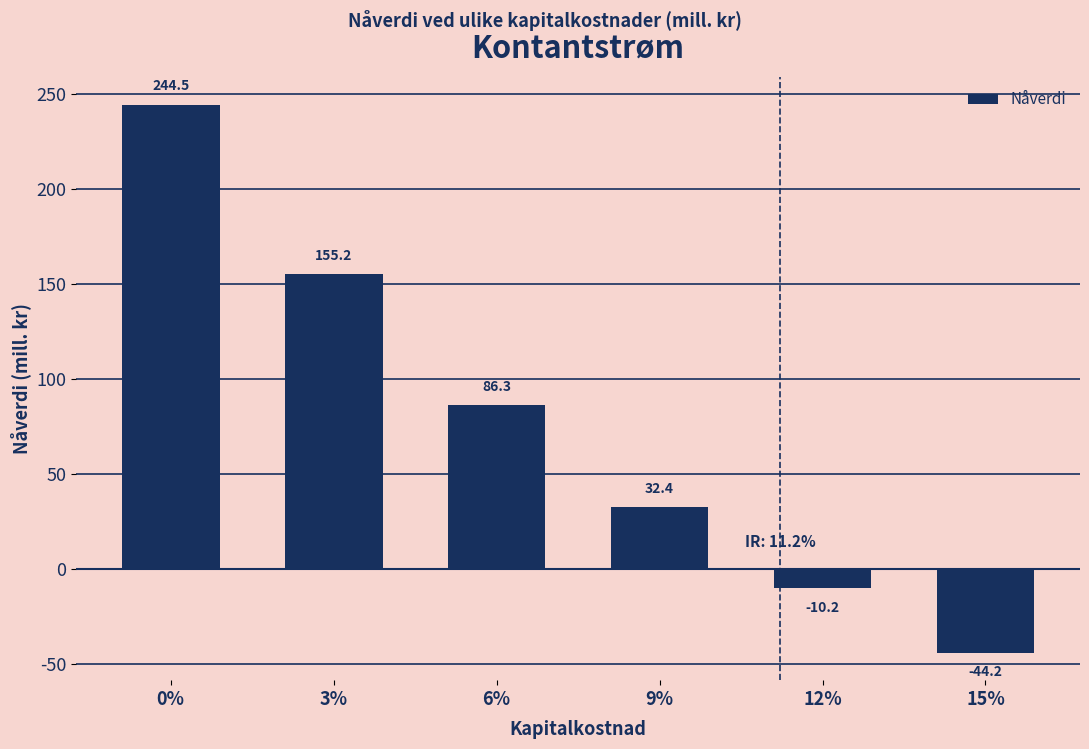

Reading right to left, what are all the values shown in this chart?

15%=-44.2	12%=-10.2	9%=32.4	6%=86.3	3%=155.2	0%=244.5